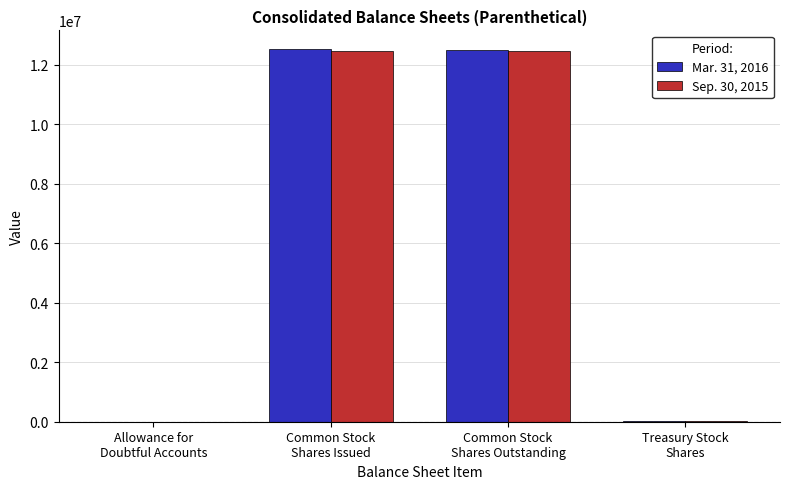

What is the greatest value displayed?

12520608